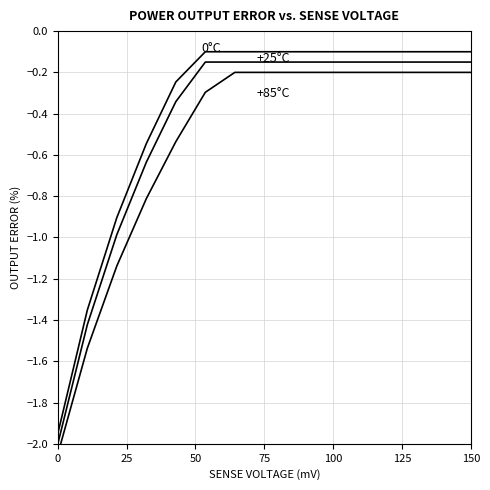

Reading left to right, transcribe all the data shown in this chart.

0°C: -1.9	-1.4	-0.9	-0.5	-0.2	-0.1	-0.1	-0.1	-0.1	-0.1	-0.1	-0.1	-0.1	-0.1	-0.1
+25°C: -2.0	-1.4	-1.0	-0.6	-0.3	-0.1	-0.1	-0.1	-0.1	-0.1	-0.1	-0.1	-0.1	-0.1	-0.1
+85°C: -2.0	-1.5	-1.1	-0.8	-0.5	-0.3	-0.2	-0.2	-0.2	-0.2	-0.2	-0.2	-0.2	-0.2	-0.2